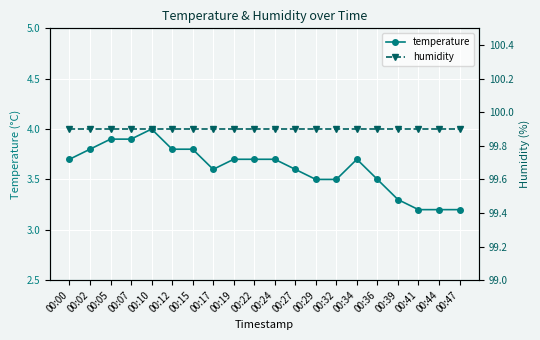

Reading right to left, list all the values displayed in this chart.

temperature: 3.2	3.2	3.2	3.3	3.5	3.7	3.5	3.5	3.6	3.7	3.7	3.7	3.6	3.8	3.8	4.0	3.9	3.9	3.8	3.7
humidity: 99.9	99.9	99.9	99.9	99.9	99.9	99.9	99.9	99.9	99.9	99.9	99.9	99.9	99.9	99.9	99.9	99.9	99.9	99.9	99.9